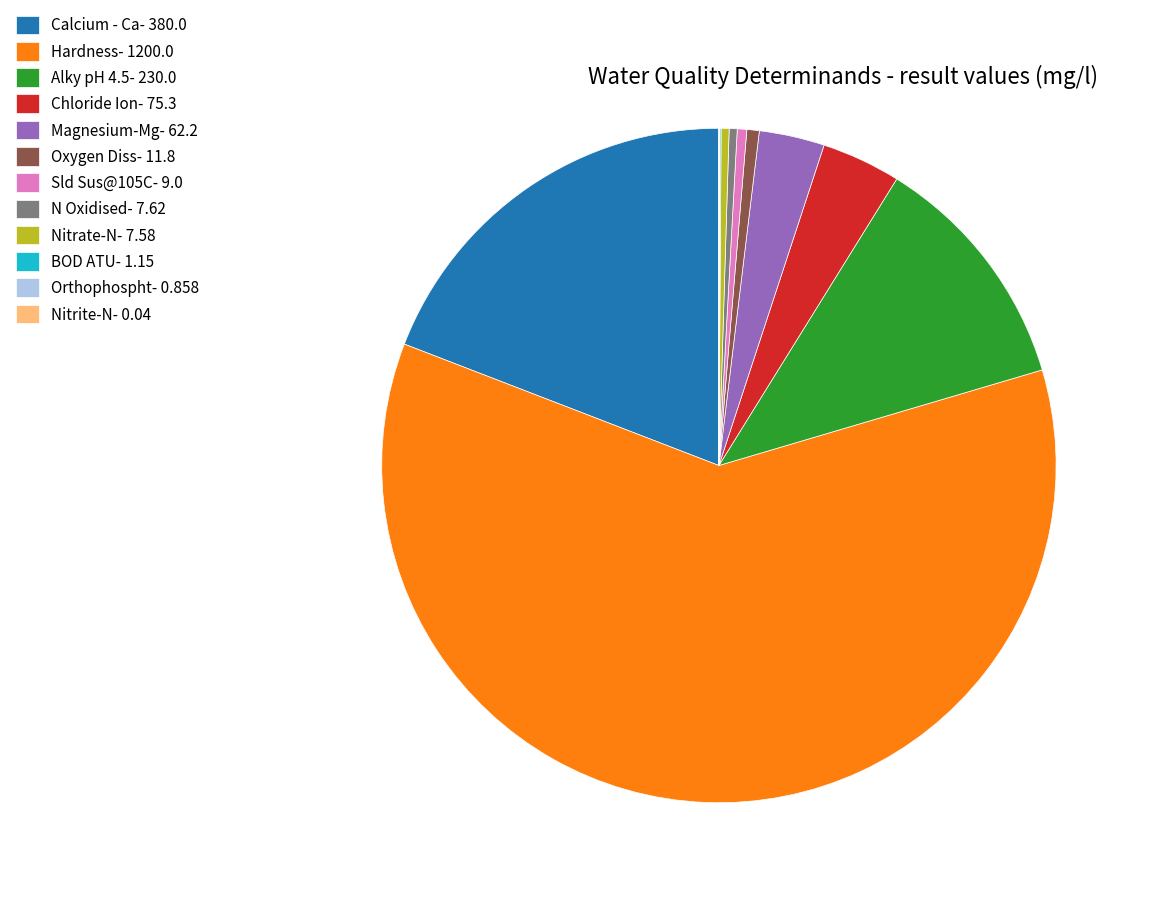

Which has a higher value, Chloride Ion or N Oxidised?

Chloride Ion